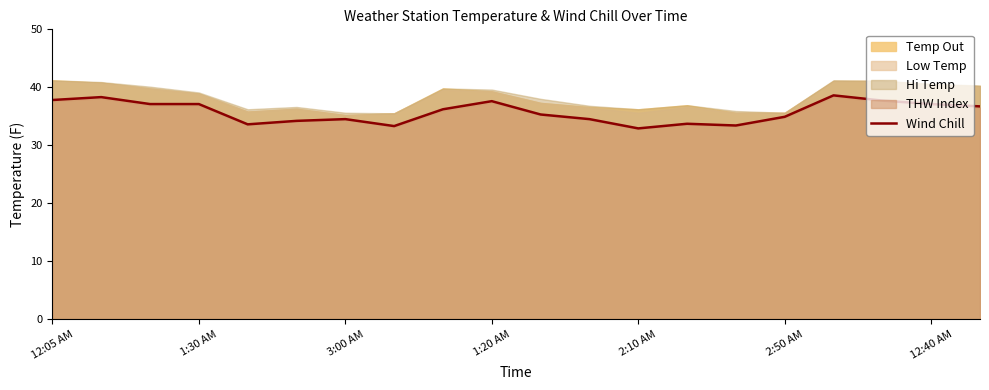

How many interior local peaks (higher than both neighbors) does the data have?

5